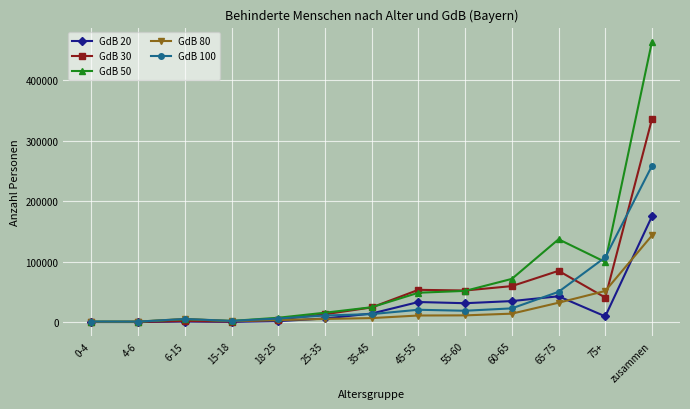

Which series has the widest spread of values?

GdB 50